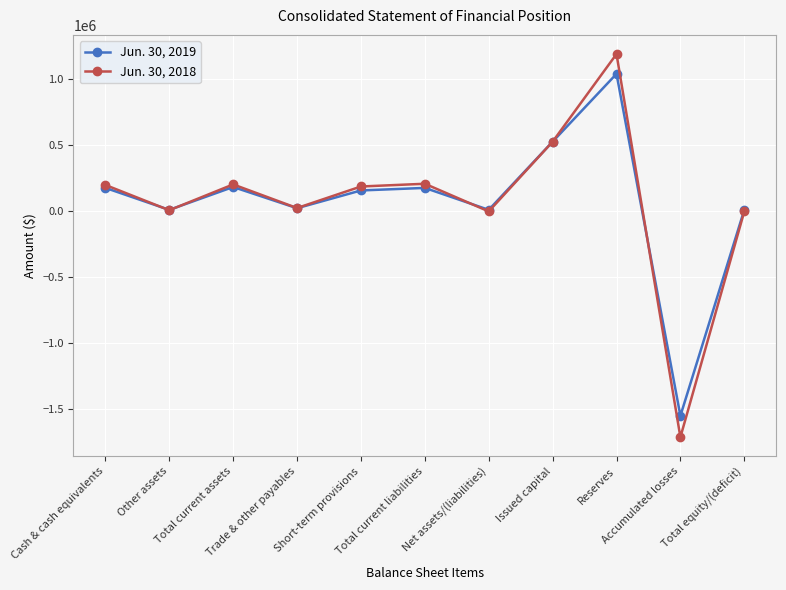

Rank the series by their average value, from highest to lowest.

Jun. 30, 2018, Jun. 30, 2019